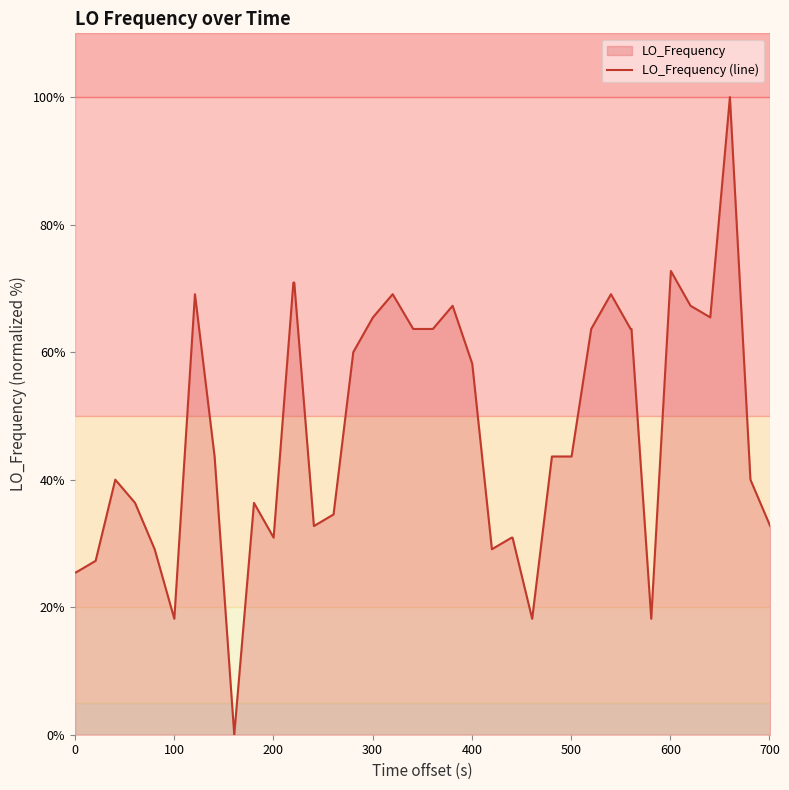

What is the difference between the maximum and minimum values?

100.0